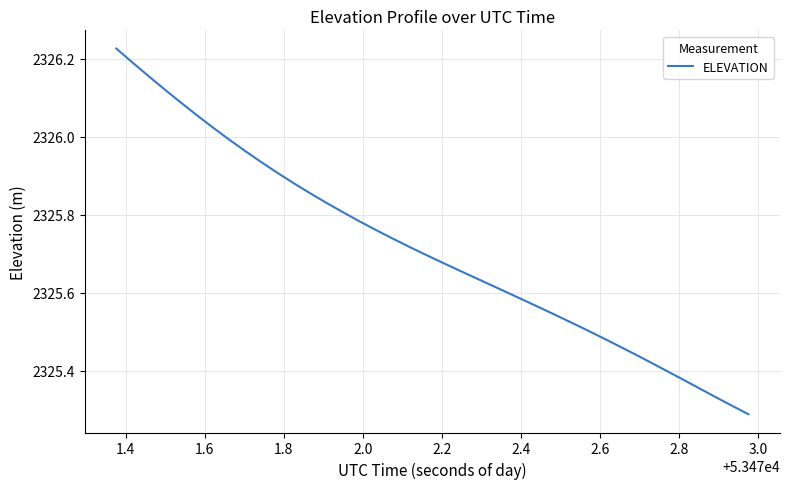

What is the difference between the maximum and minimum values?

0.9